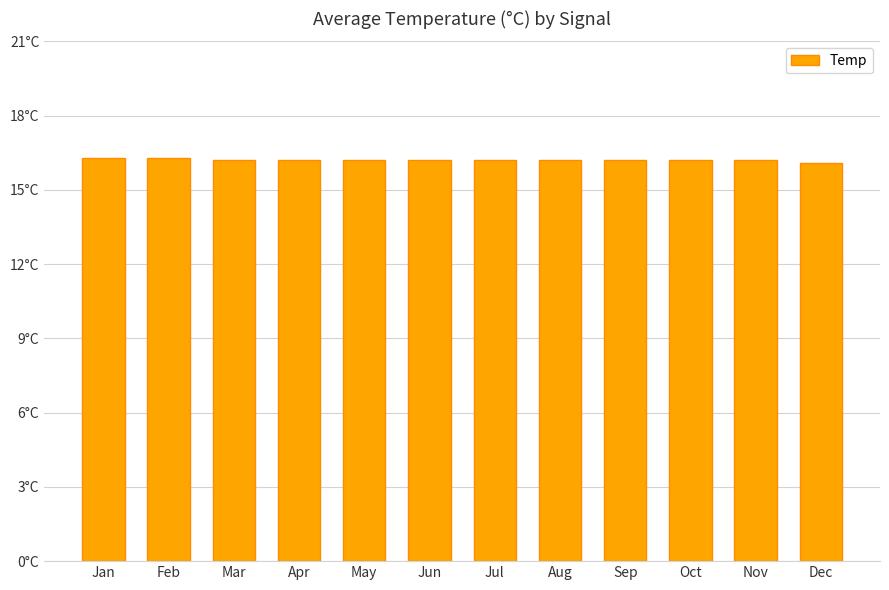

Does the chart contain any negative values?

No